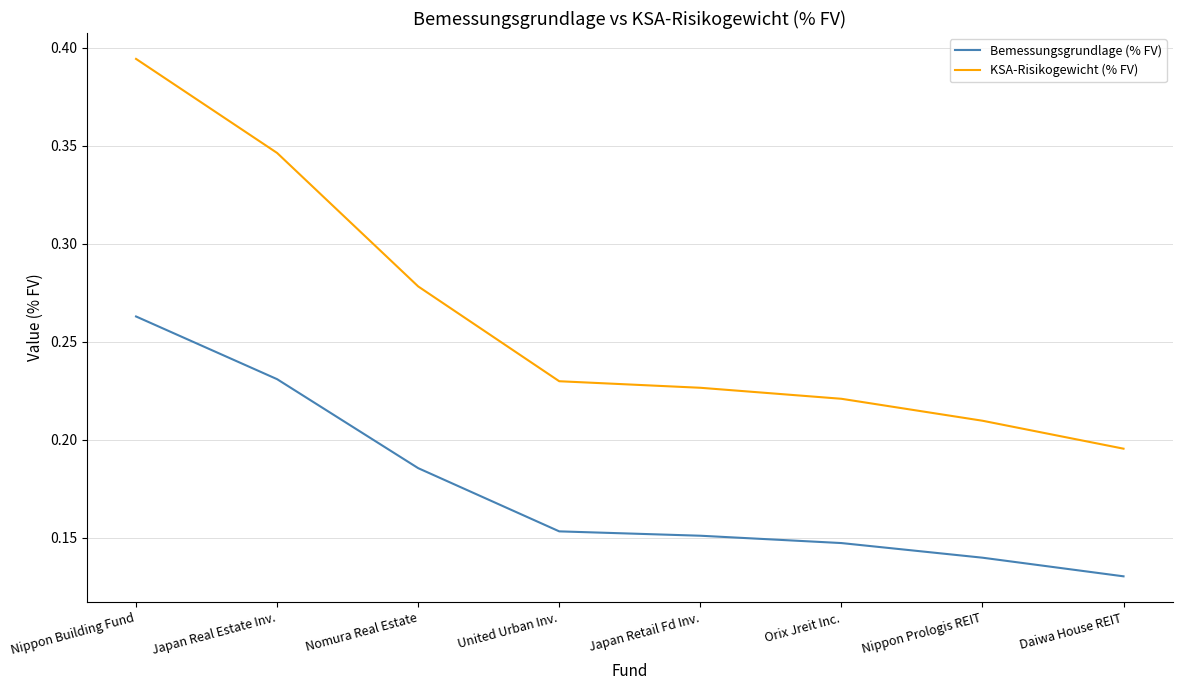

True or false: Bemessungsgrundlage (% FV) and KSA-Risikogewicht (% FV) intersect in this chart.

False